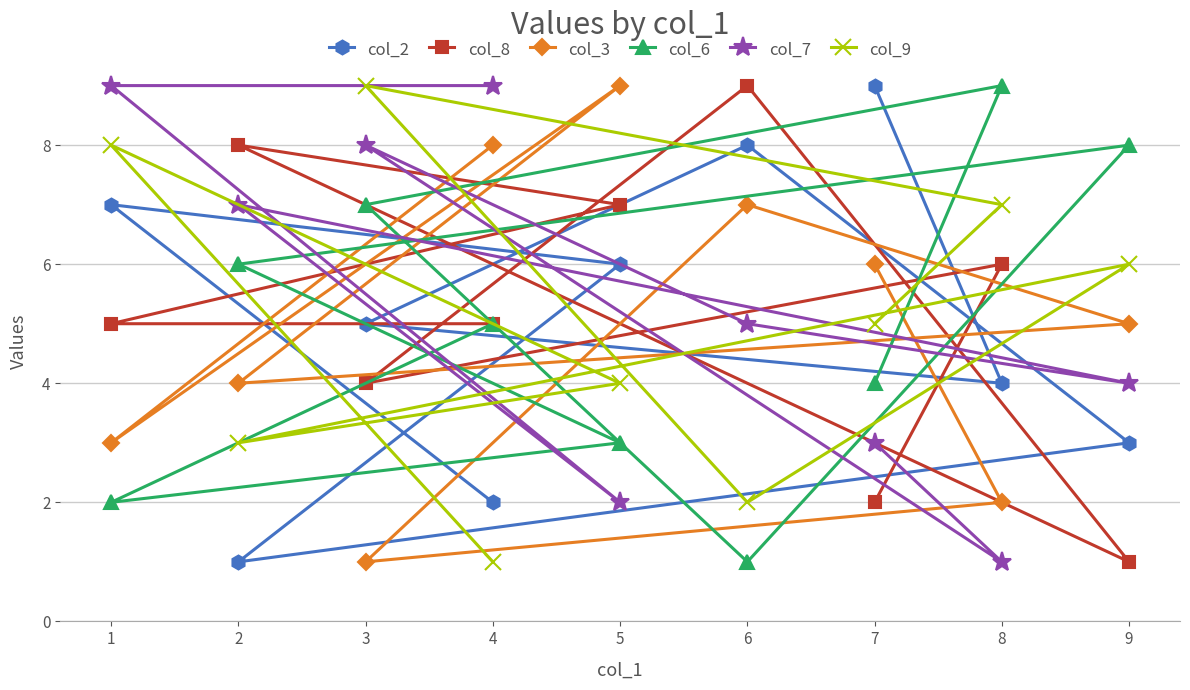

Where is the first local minimum for col_9?

2